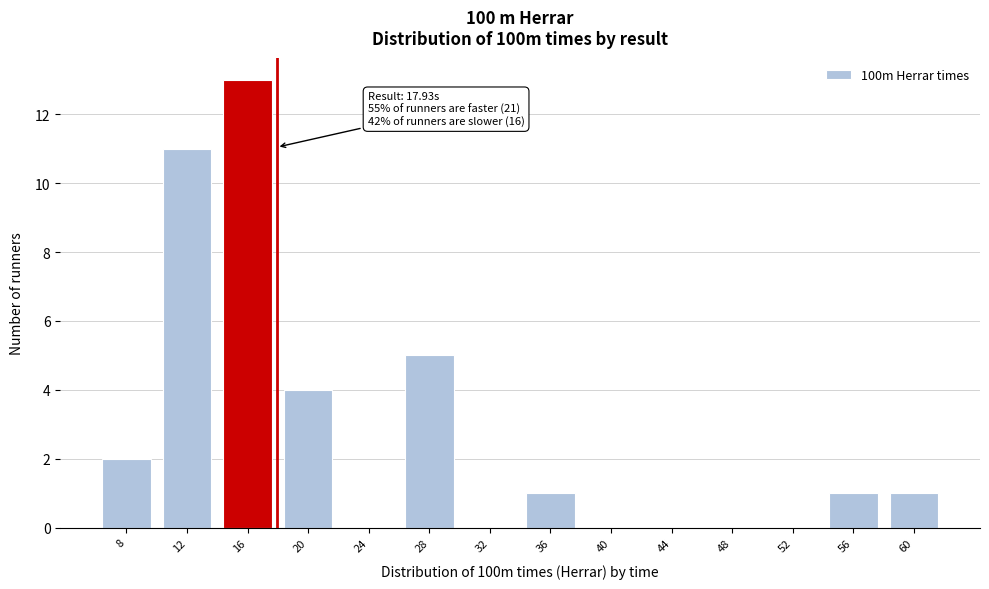

Reading left to right, what are all the values shown in this chart?

8=2	12=11	16=13	20=4	24=0	28=5	32=0	36=1	40=0	44=0	48=0	52=0	56=1	60=1